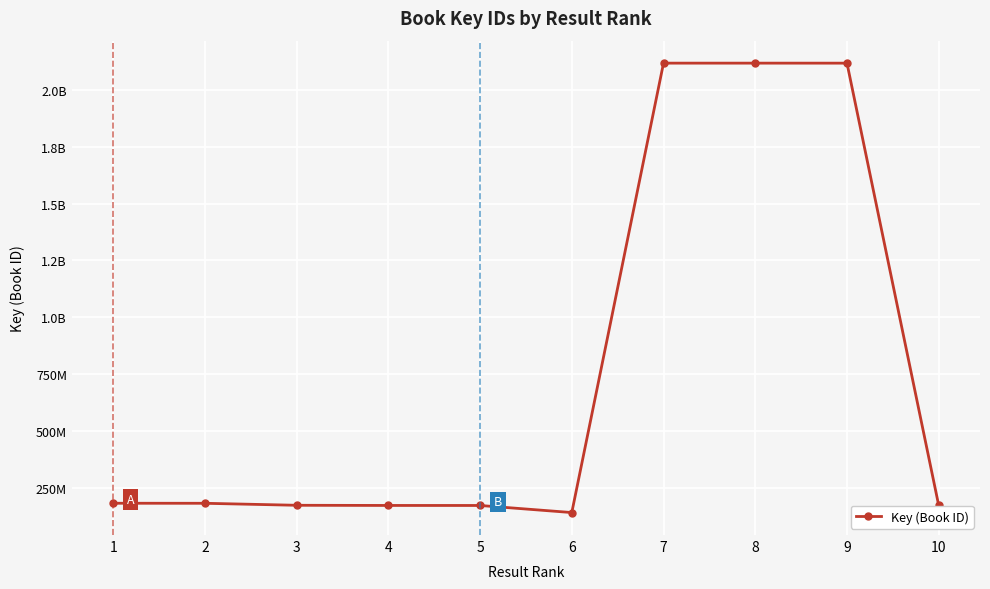

Does the chart have visible grid lines?

Yes